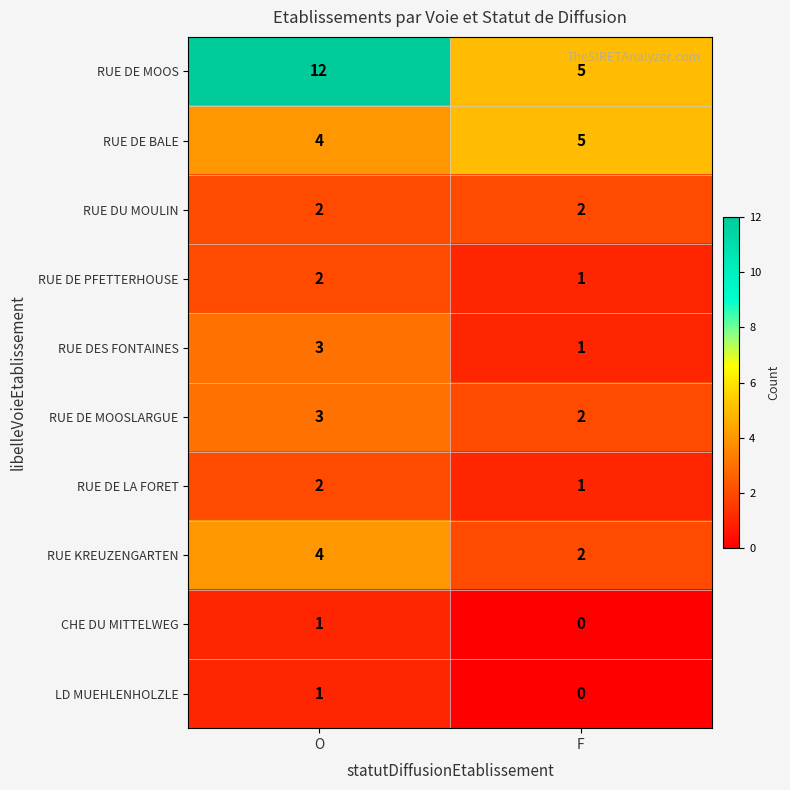

Reading left to right, list all the values displayed in this chart.

RUE DE MOOS: 12	5
RUE DE BALE: 4	5
RUE DU MOULIN: 2	2
RUE DE PFETTERHOUSE: 2	1
RUE DES FONTAINES: 3	1
RUE DE MOOSLARGUE: 3	2
RUE DE LA FORET: 2	1
RUE KREUZENGARTEN: 4	2
CHE DU MITTELWEG: 1	0
LD MUEHLENHOLZLE: 1	0